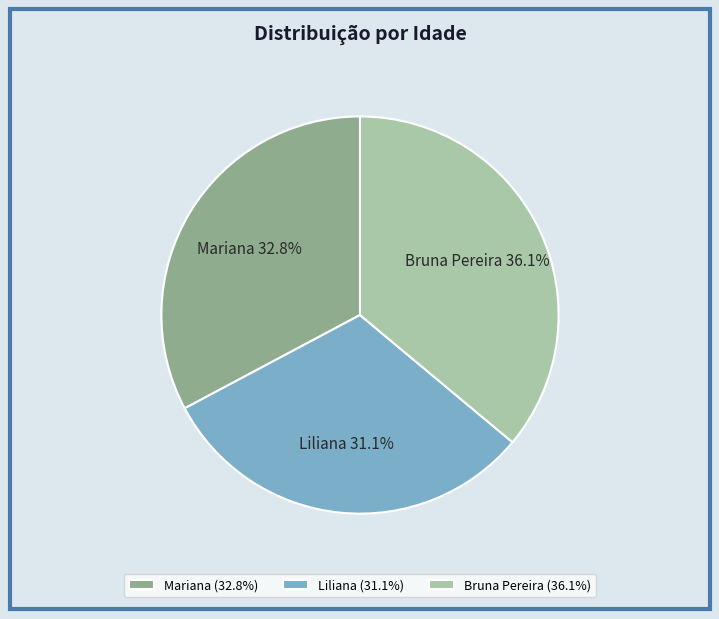

To the nearest percent, what portion does Mariana represent?

33%